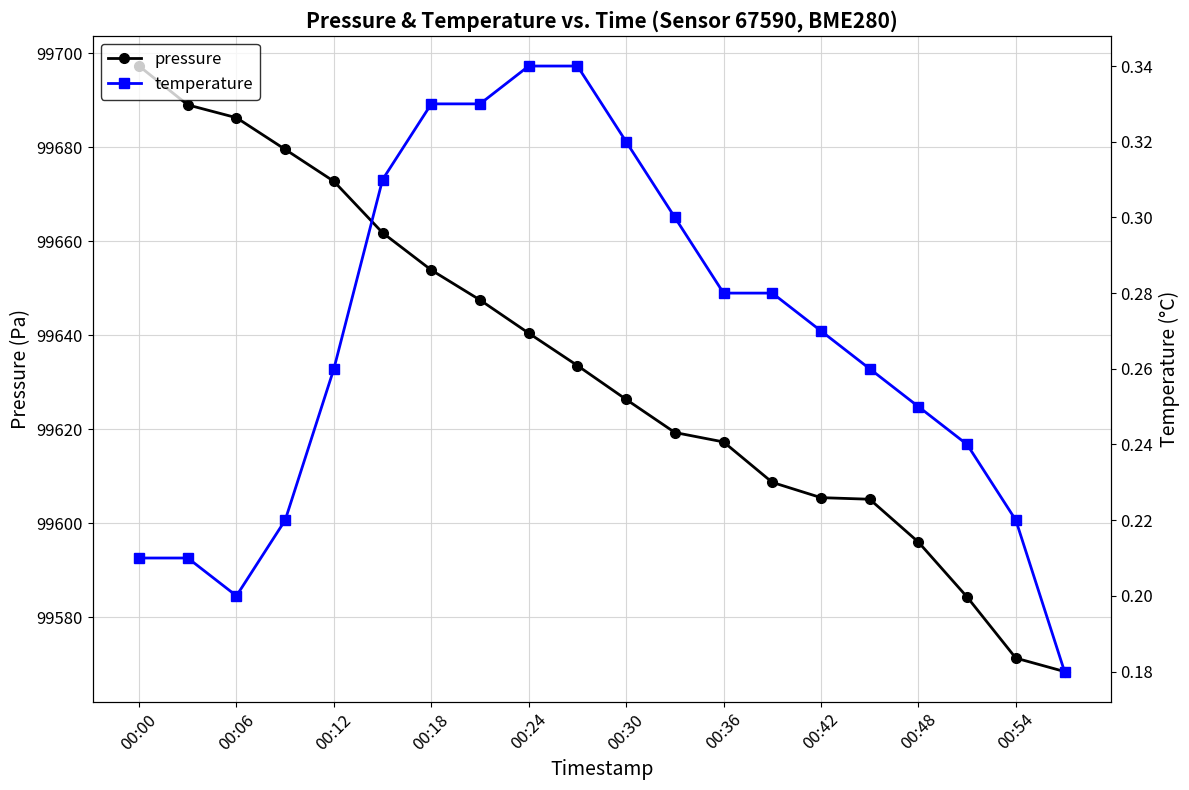

At how many categories does at least one series exceed 90733?

20